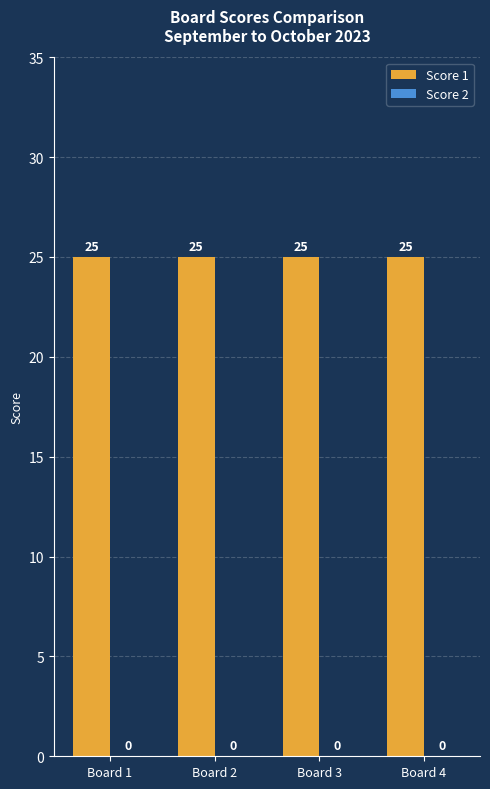

Rank the series by their maximum value, from lowest to highest.

Score 2, Score 1